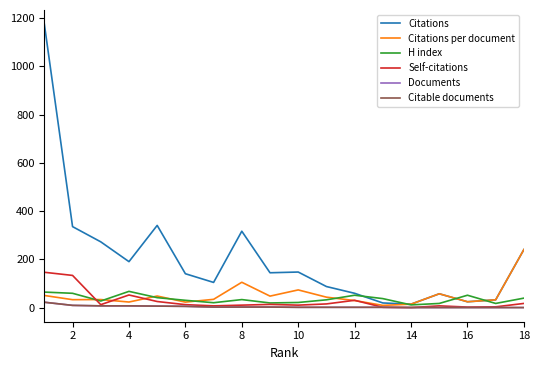

What is the maximum value for Self-citations?

147.0